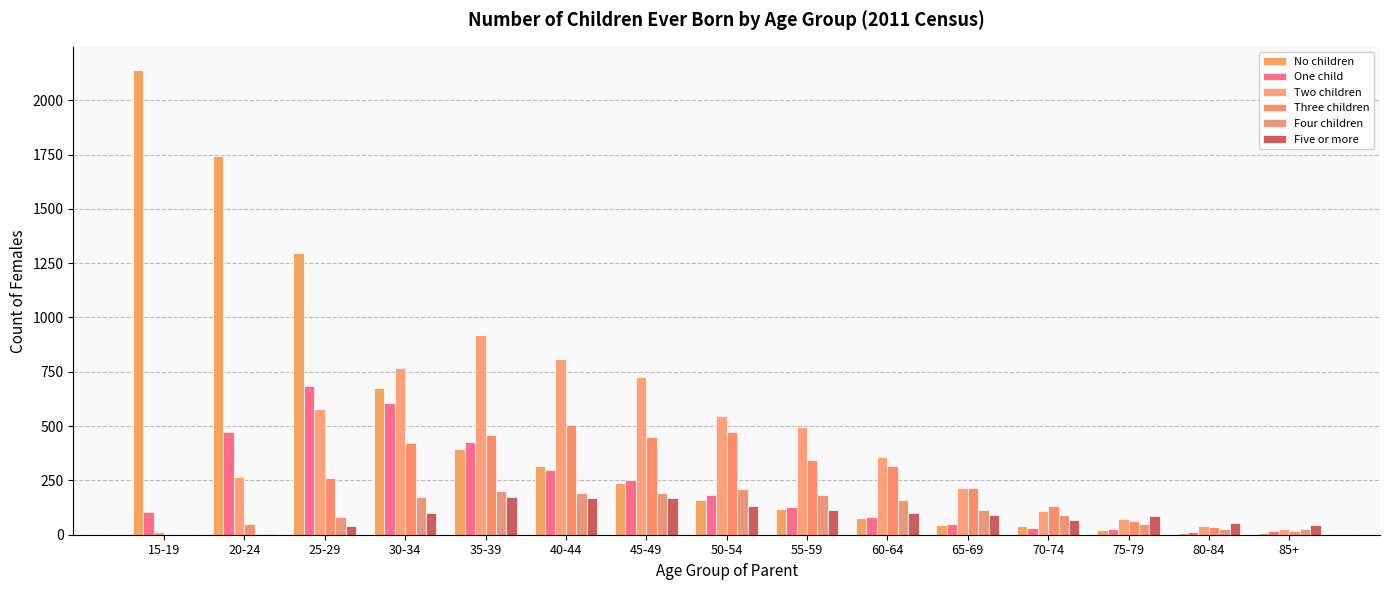

Where does the Three children series first go above 262?

30-34